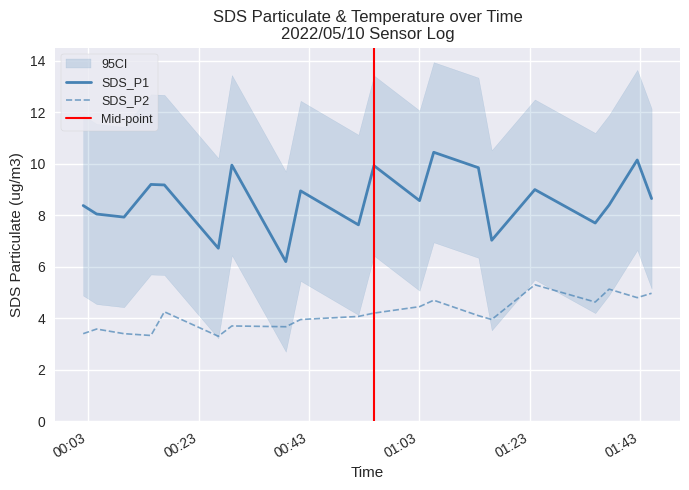

True or false: SDS_P2 and SDS_P1 cross at least once.

False